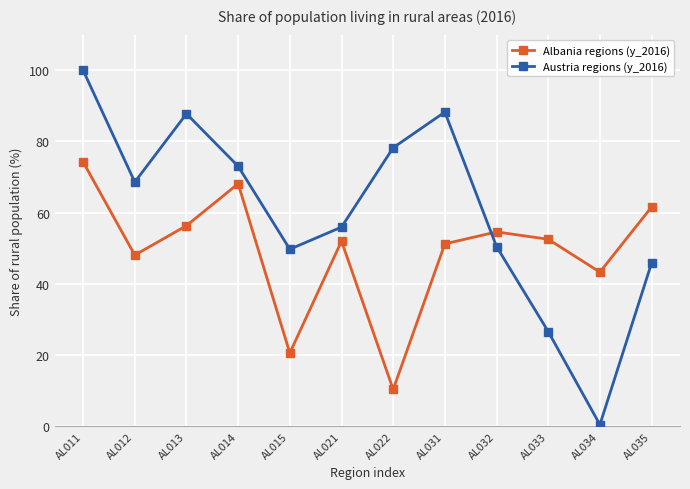

Between which two adjacent categories do Austria regions (y_2016) and Albania regions (y_2016) first intersect?

AL031 and AL032